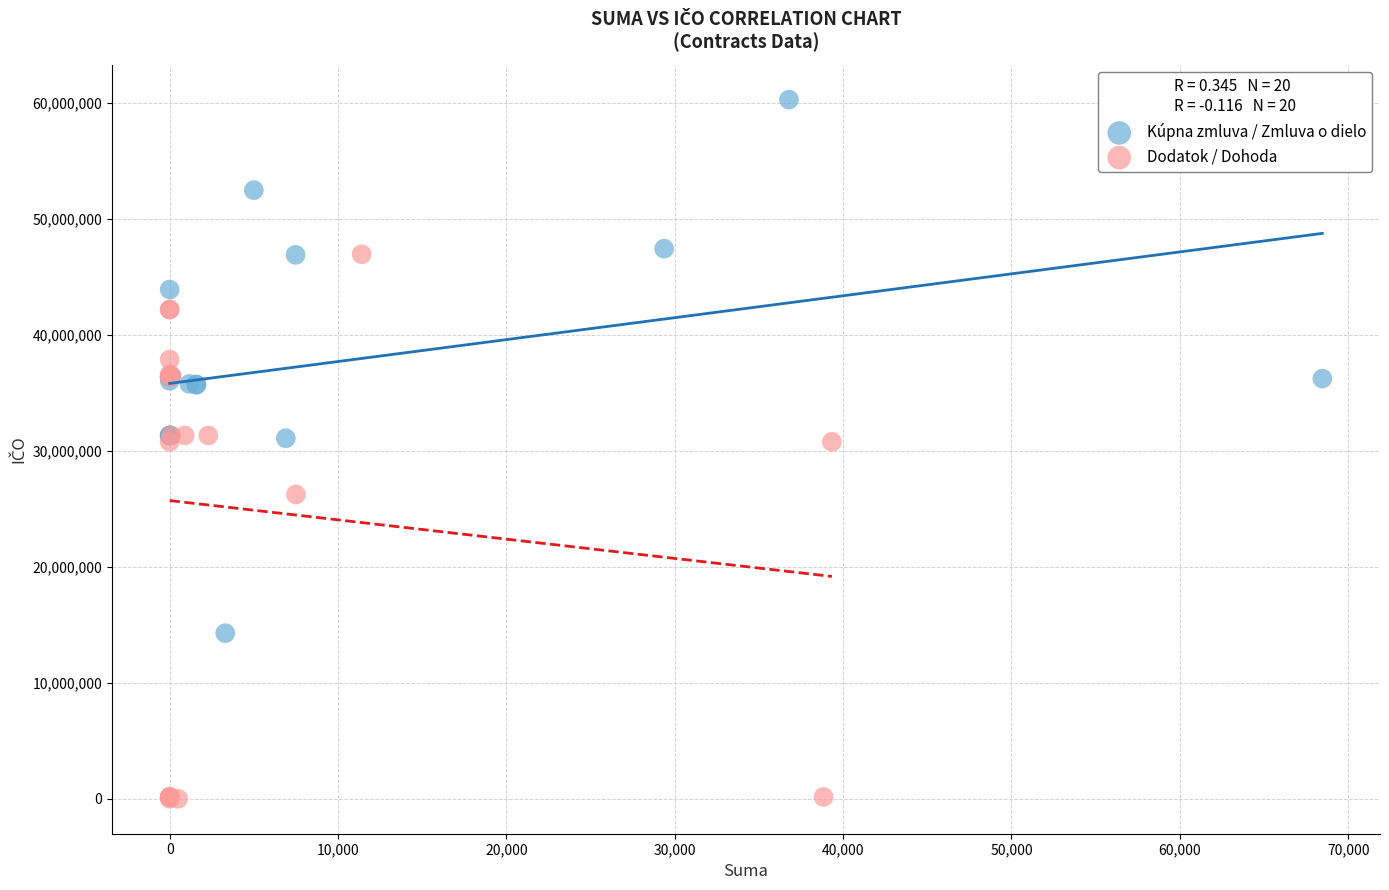

Which series reaches the maximum Y coordinate?

Kúpna zmluva / Zmluva o dielo